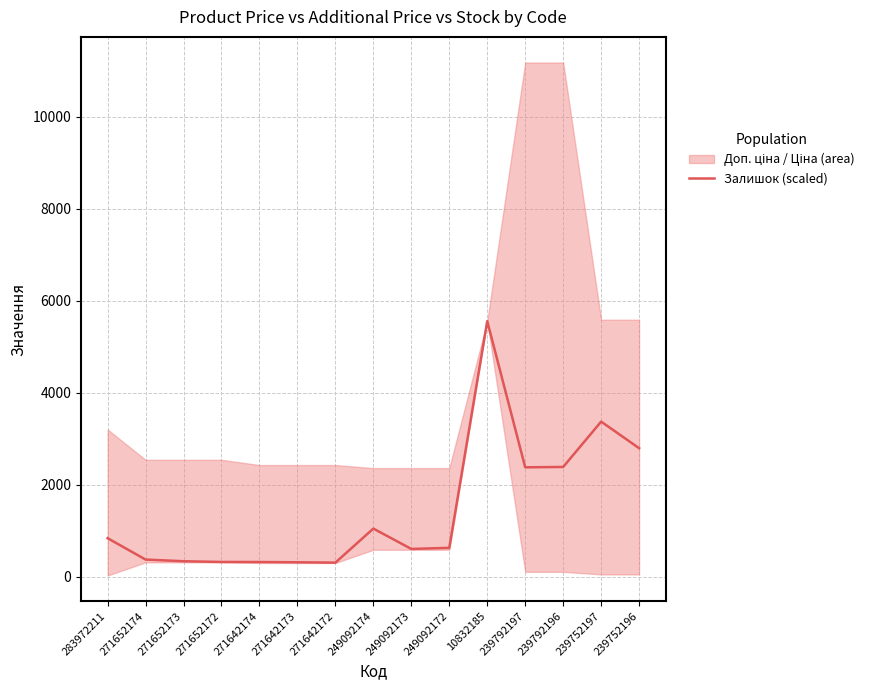

How many data points are less than 633?

7